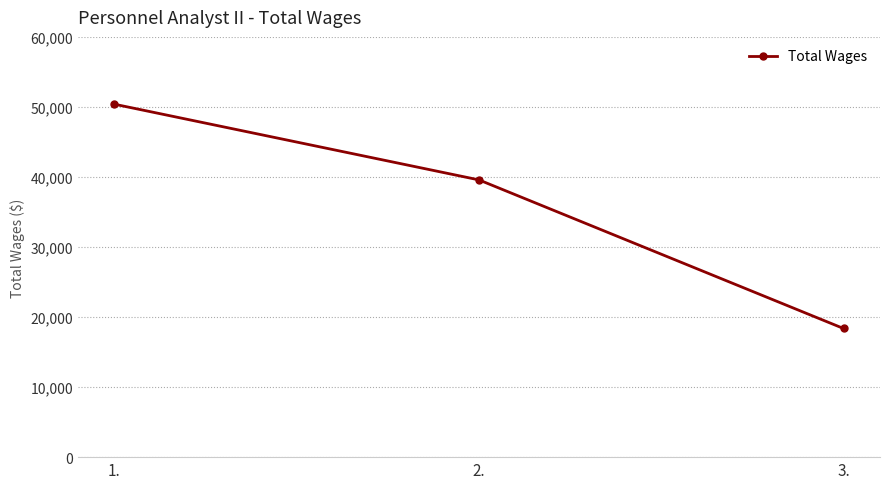

Does the chart display data point markers on the line(s)?

Yes